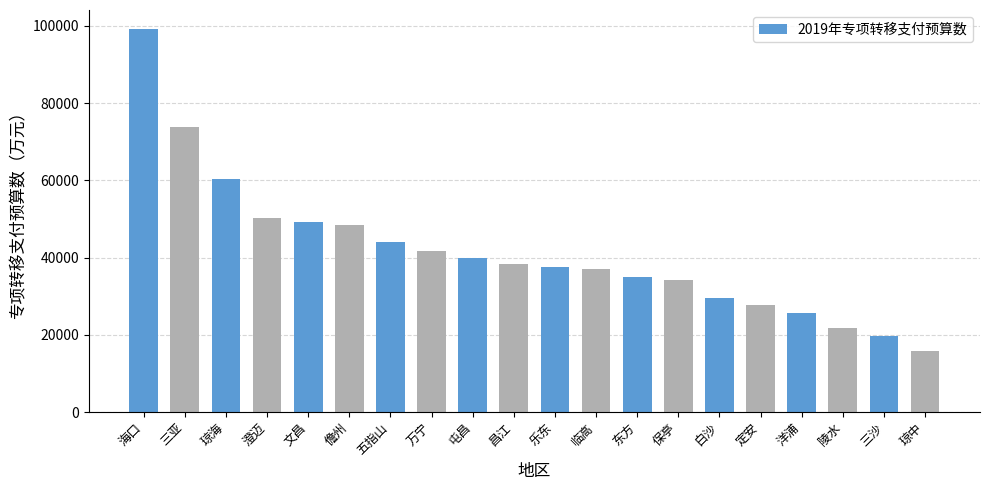

What is the change in value from 昌江 to 乐东?

-826